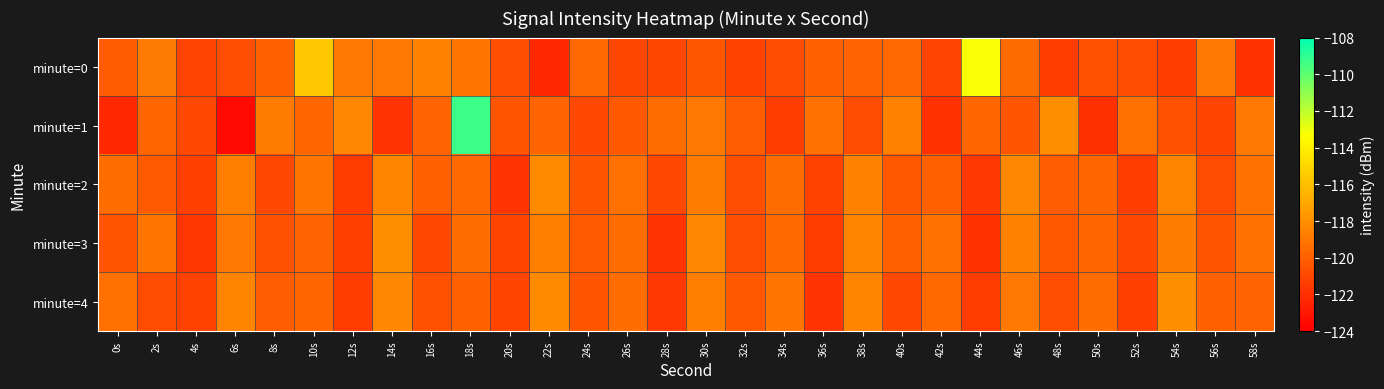

At which category is the sum across all series the highest?

18s